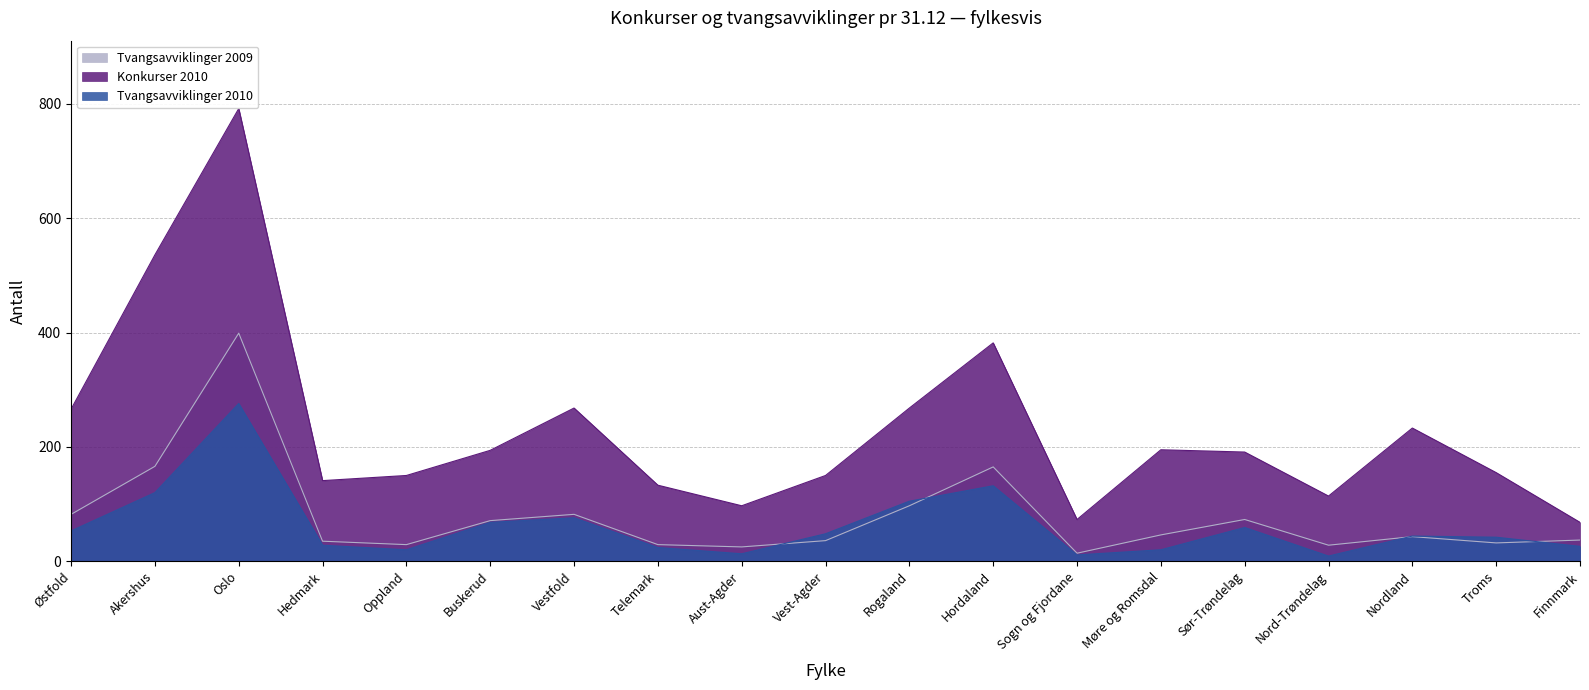

Between Akershus and Nord-Trøndelag, which series saw the biggest shift?

Konkurser 2010